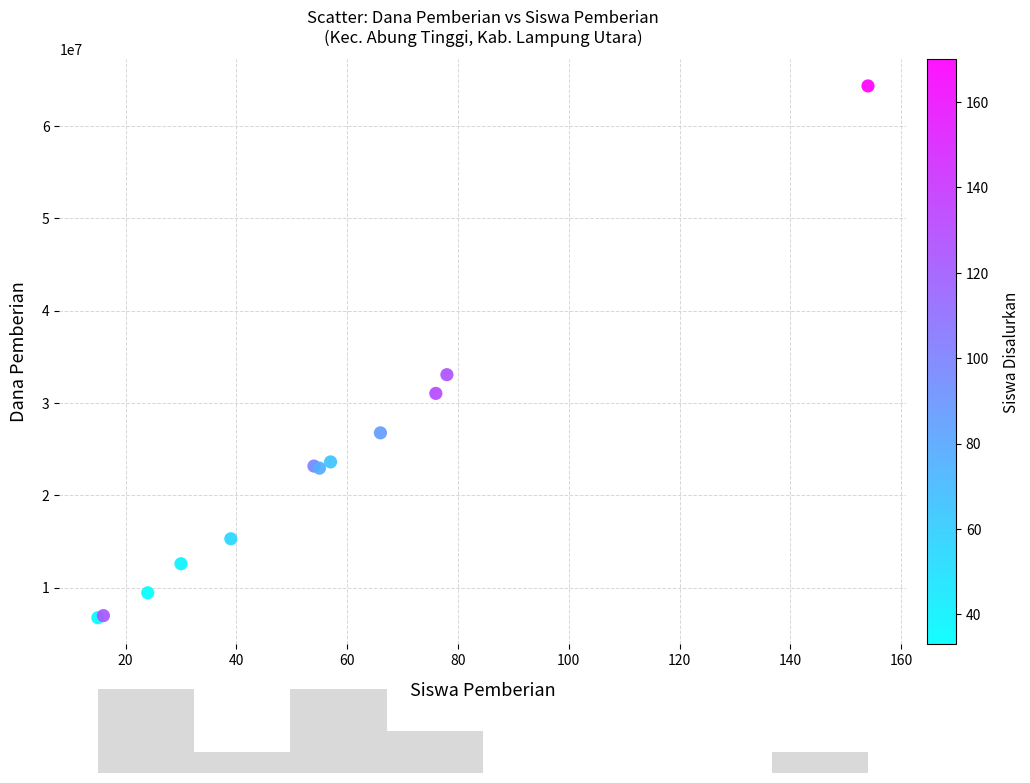

What Y value in the scatter plot is closest to 35550000?

33075000